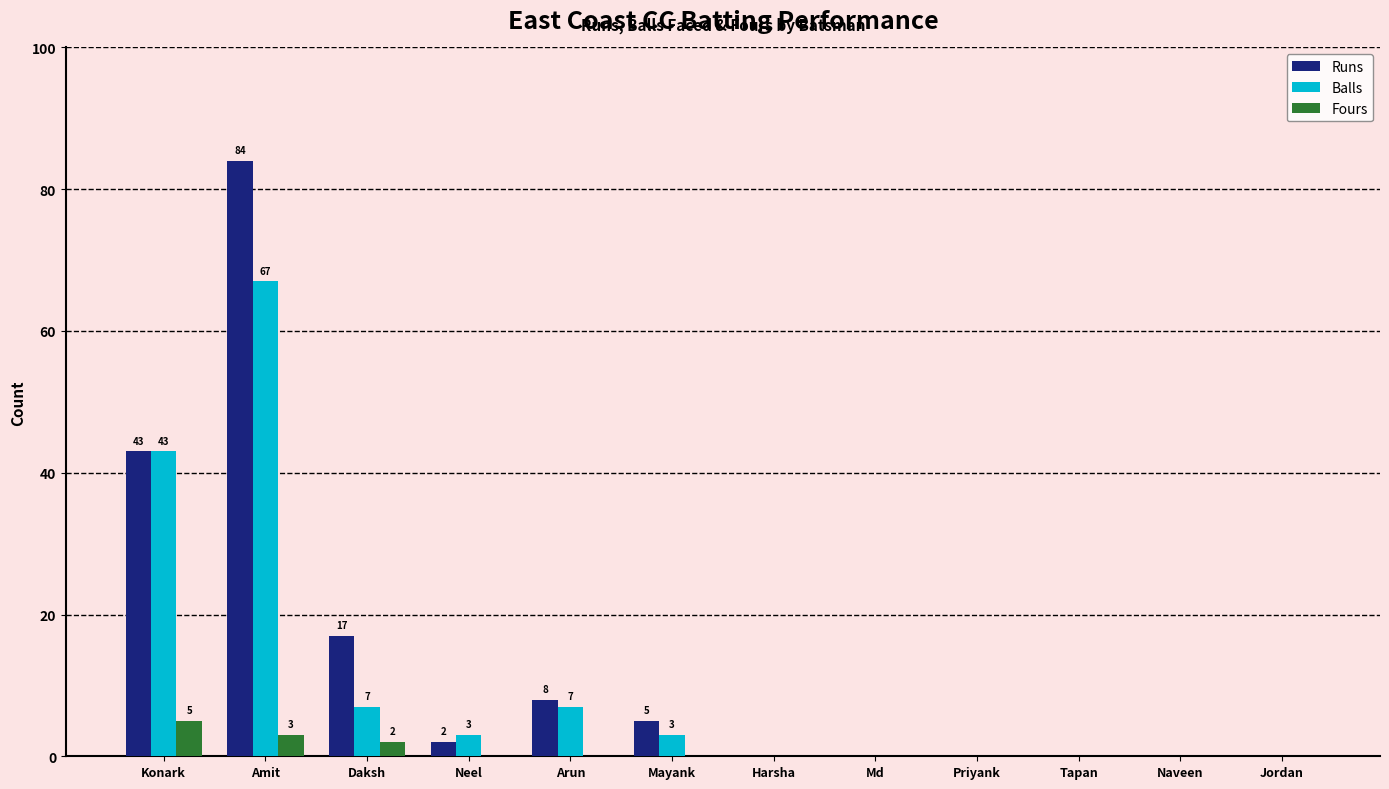

True or false: Fours has a value of 5 at Konark.

True